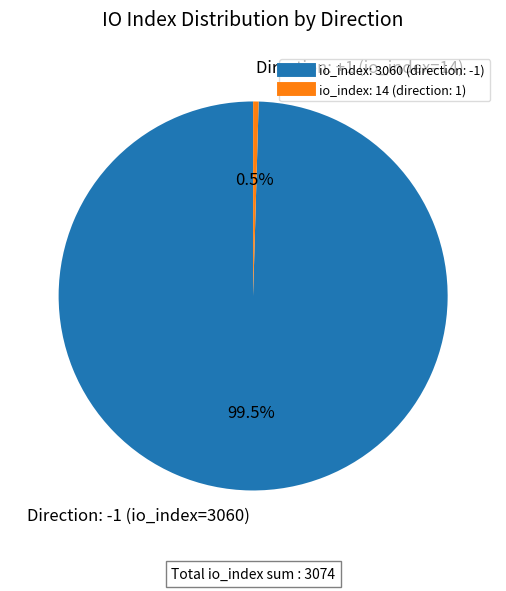

What is the smallest slice in the pie chart?

io_index: 14 (direction: 1)